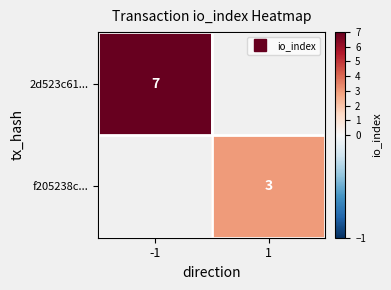

At 1, list the series in order from smallest to largest.

2d523c61..., f205238c...